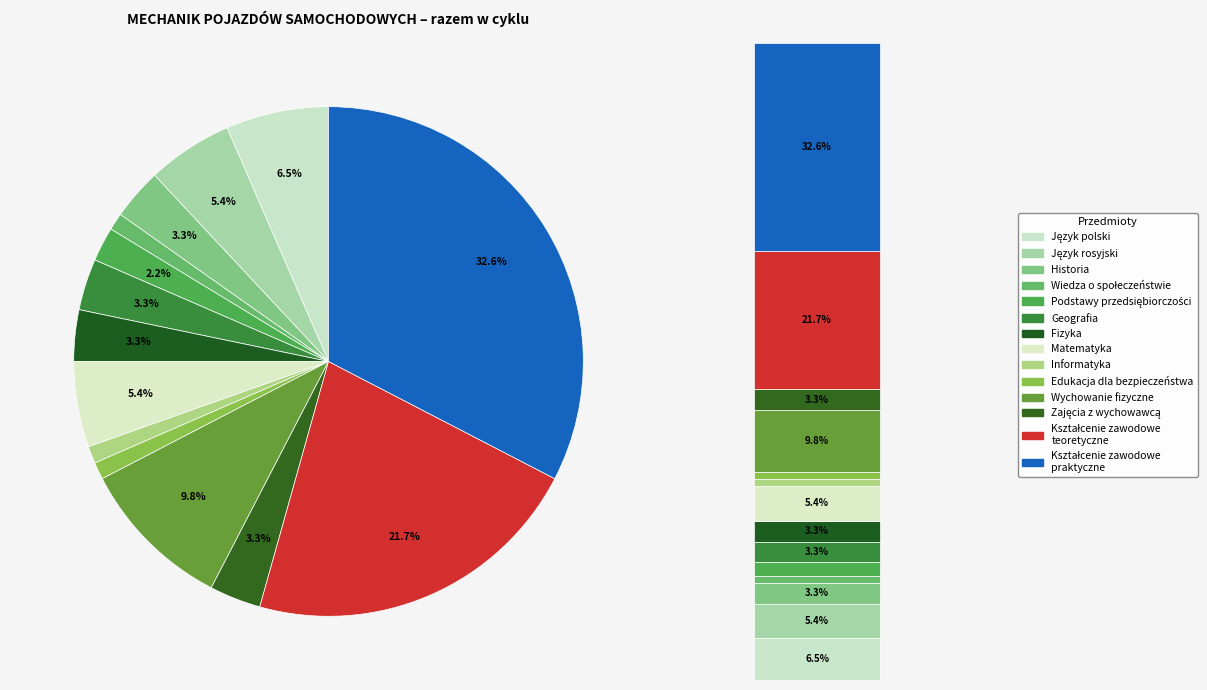

Count the number of slices in the pie.

14